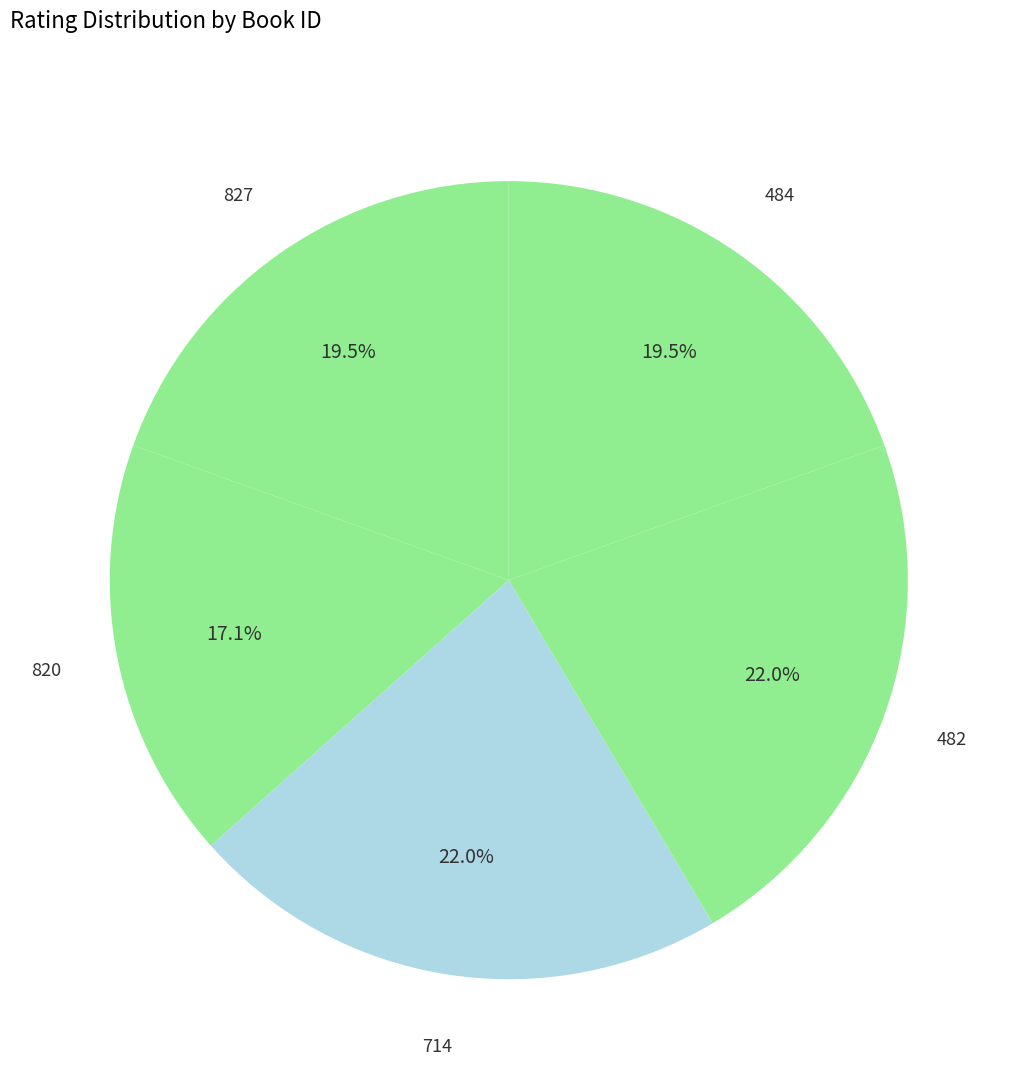

What is the largest slice in the pie chart?

714